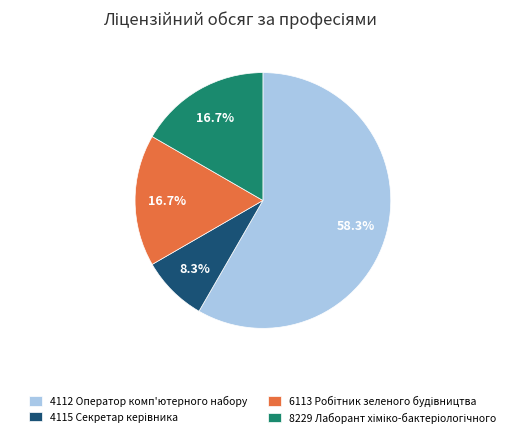

Which category has the biggest portion of the pie?

4112 Оператор комп'ютерного набору